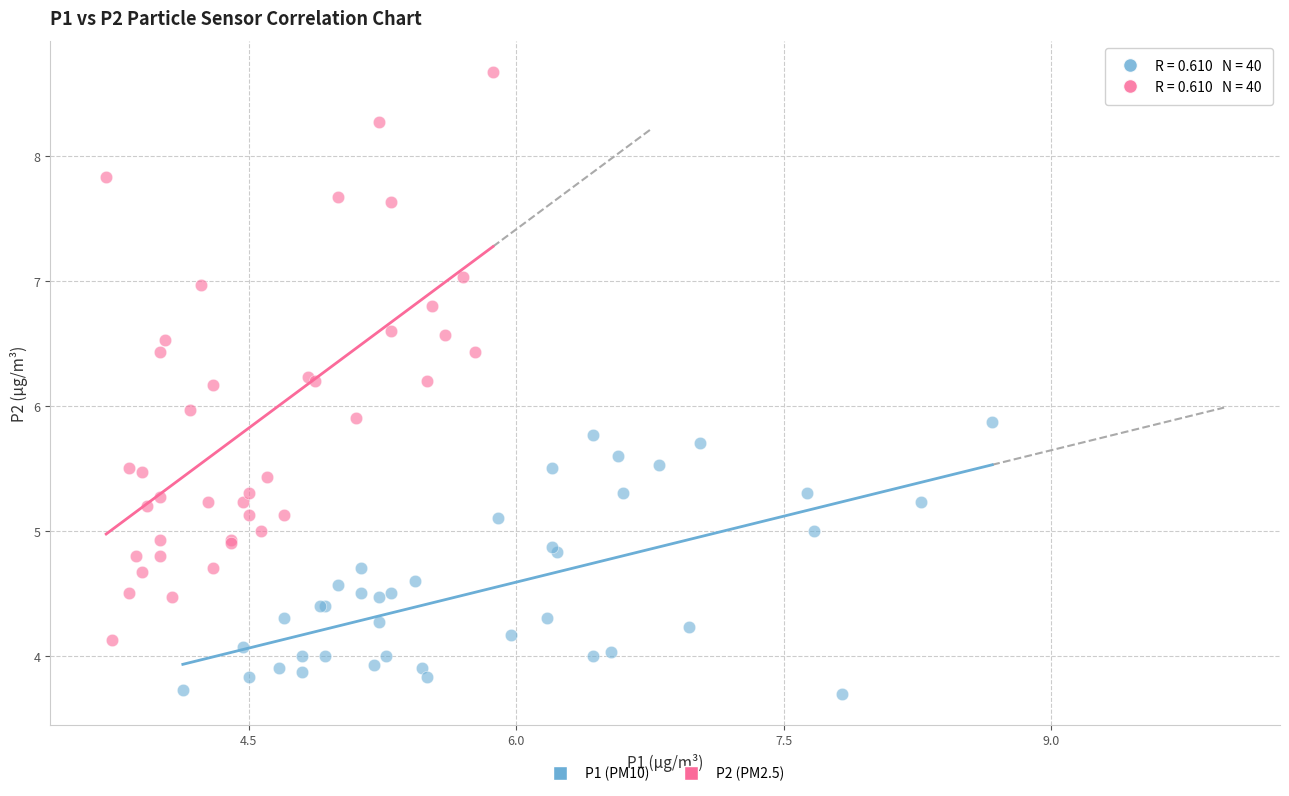

What are all the series names shown in the legend?

P1 (PM10), P2 (PM2.5)